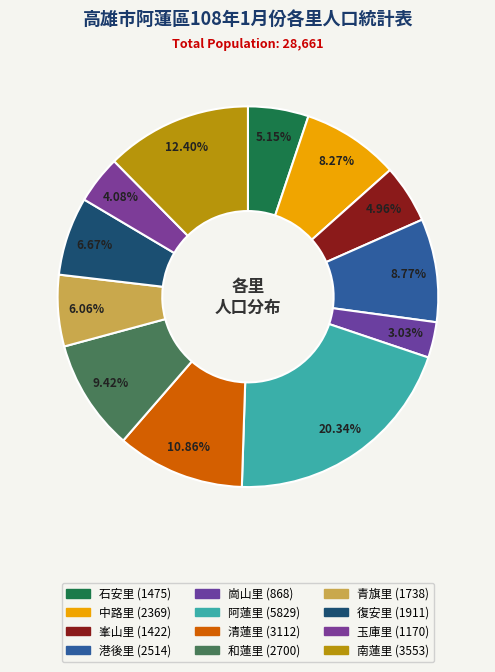

Is the sum of 南蓮里 and 復安里 greater than half?

No